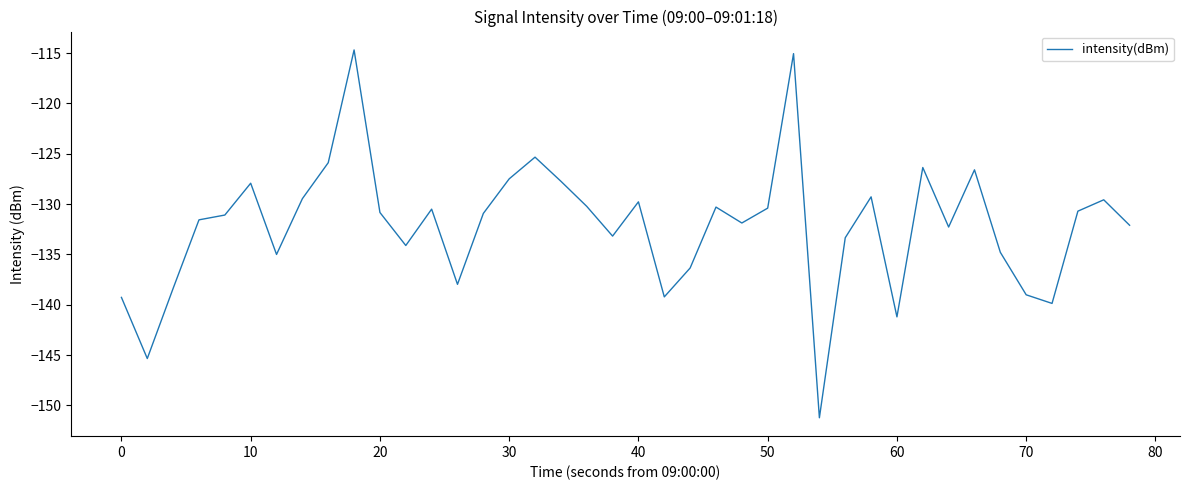

What is the difference between the maximum and minimum values?

36.5